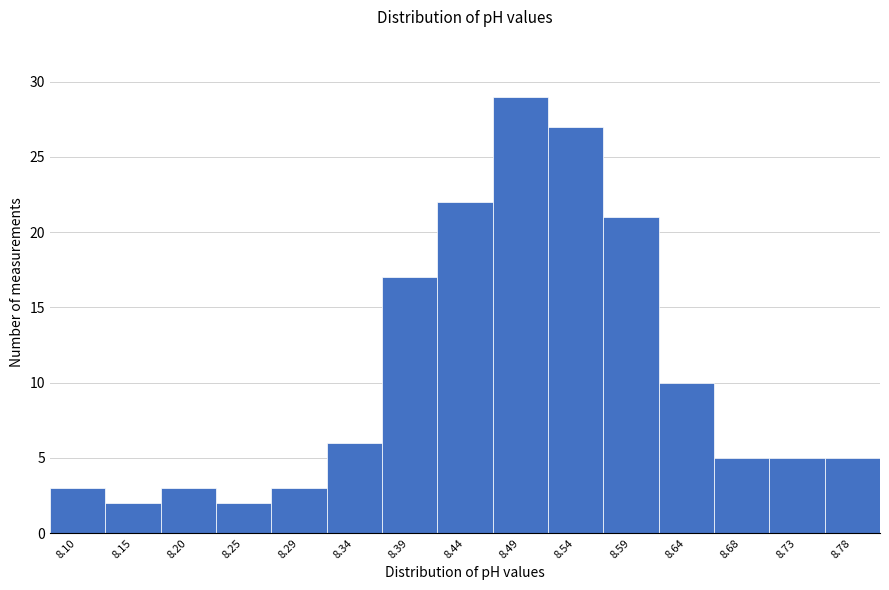

Reading left to right, transcribe all the data shown in this chart.

8.10=3	8.15=2	8.20=3	8.25=2	8.29=3	8.34=6	8.39=17	8.44=22	8.49=29	8.54=27	8.59=21	8.64=10	8.68=5	8.73=5	8.78=5